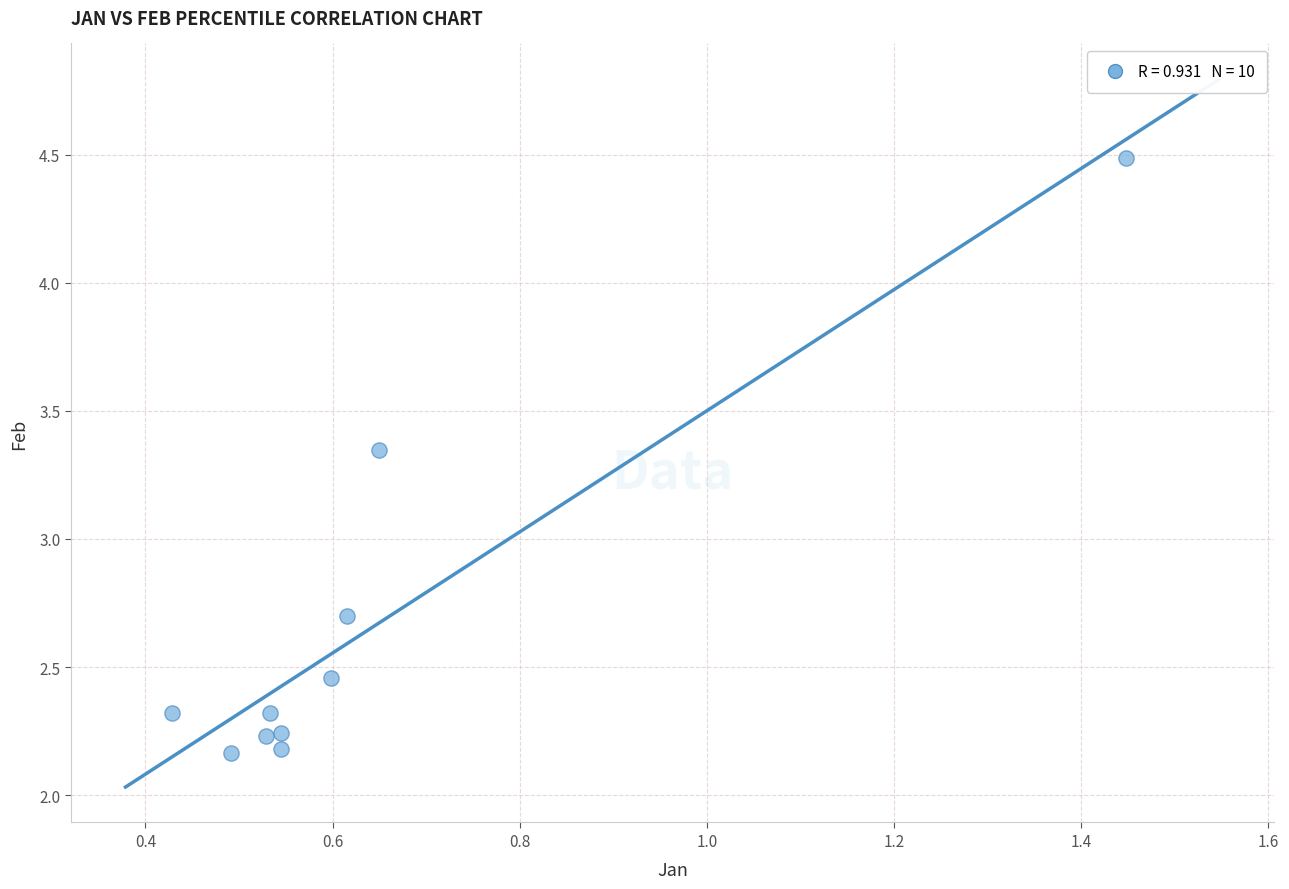

What Y value in the scatter plot is closest to 3?

2.7